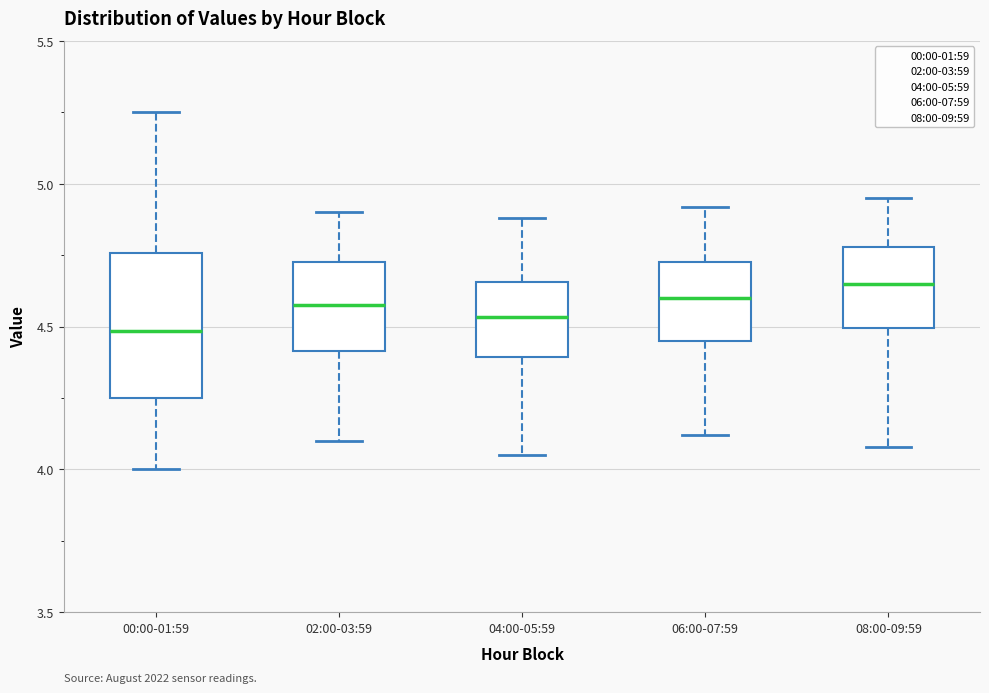

Where is the lower edge of the box for 02:00-03:59 on the y-axis? The values are not printed on the chart, so give them approximately, as read against the axis.

4.40